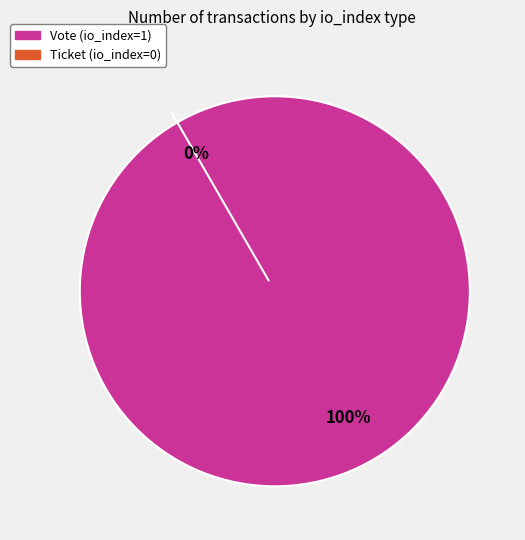

What is the total percentage of Ticket (io_index=0) and Vote (io_index=1)?

100.0%